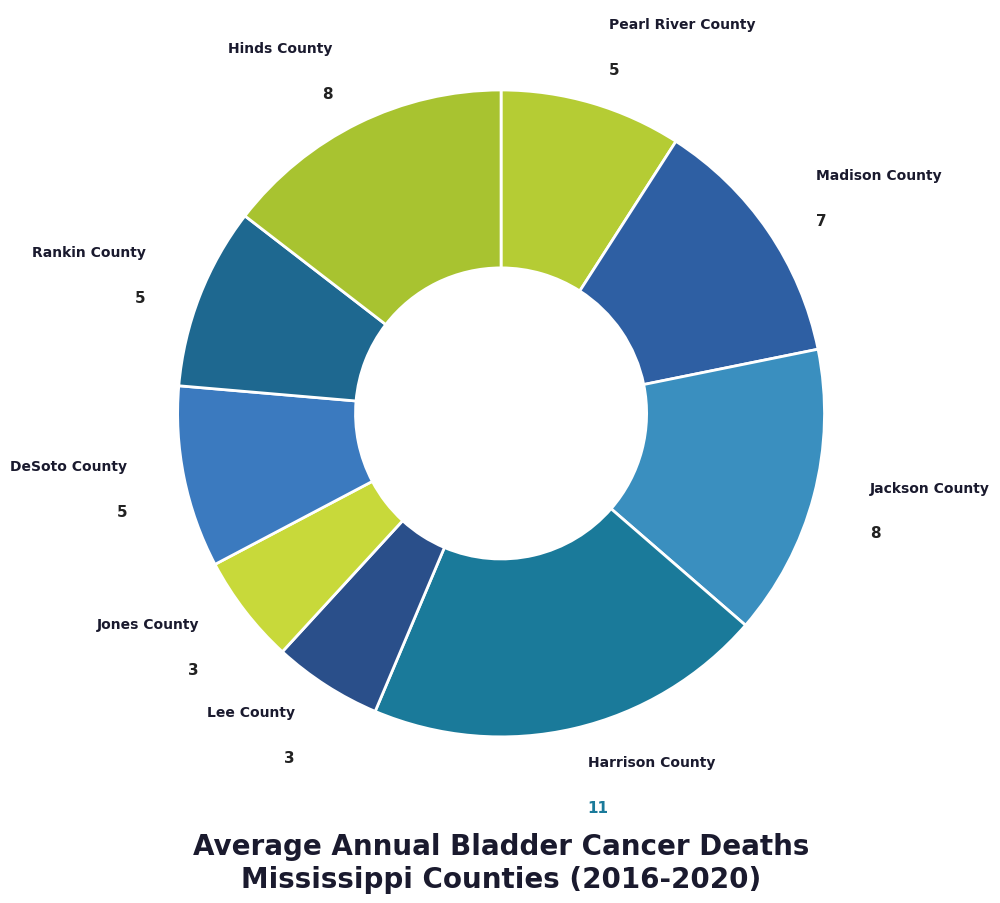

The Jackson County slice represents 15% of the pie. True or false?

True